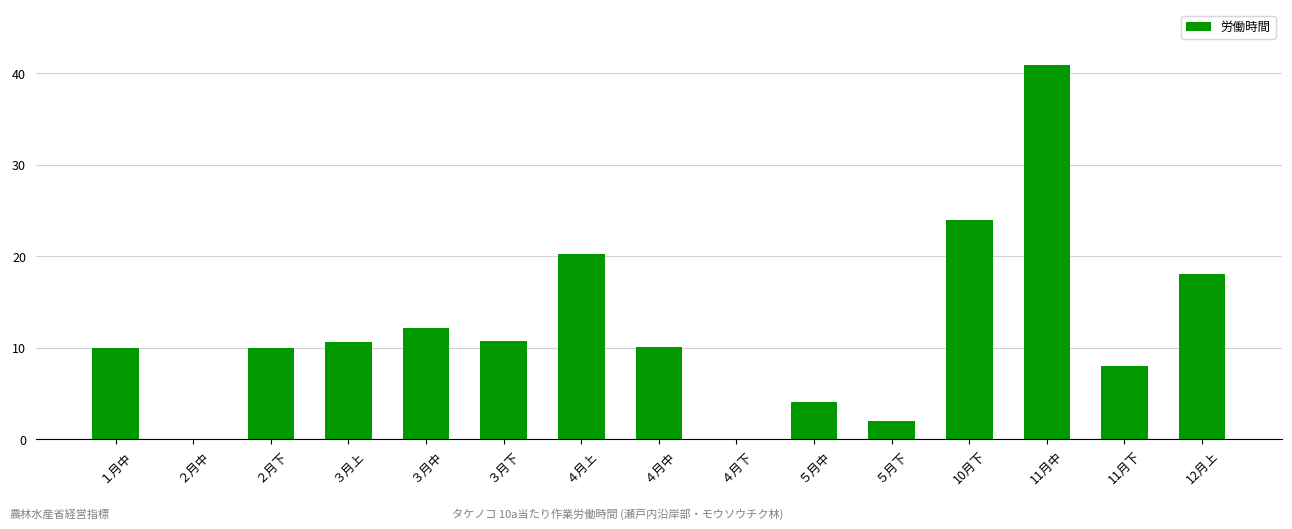

How many categories are shown in the chart?

15